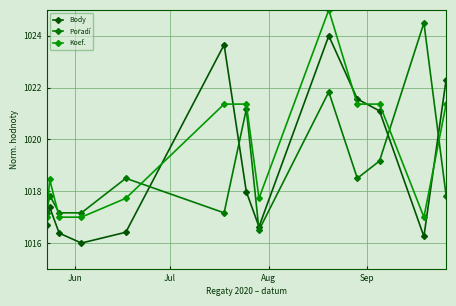

True or false: Pořadí and Body intersect in this chart.

True